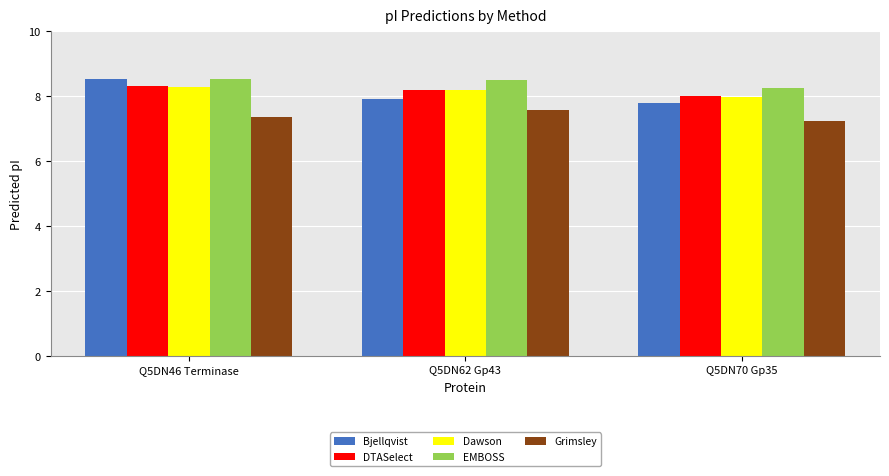

Reading left to right, transcribe all the data shown in this chart.

Bjellqvist: 8.5	7.9	7.8
DTASelect: 8.3	8.2	8.0
Dawson: 8.3	8.2	8.0
EMBOSS: 8.5	8.5	8.2
Grimsley: 7.4	7.6	7.2